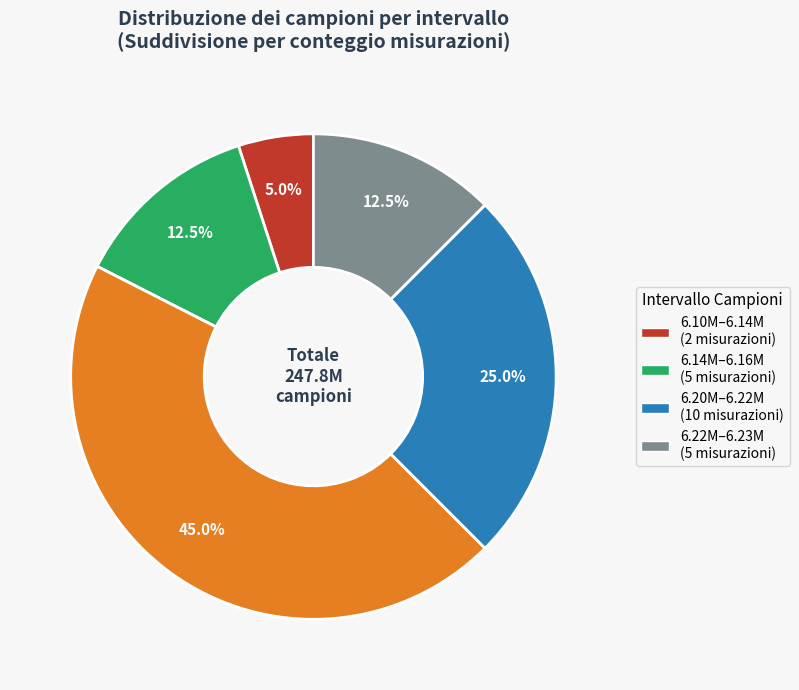

Does any single category account for the majority?

No